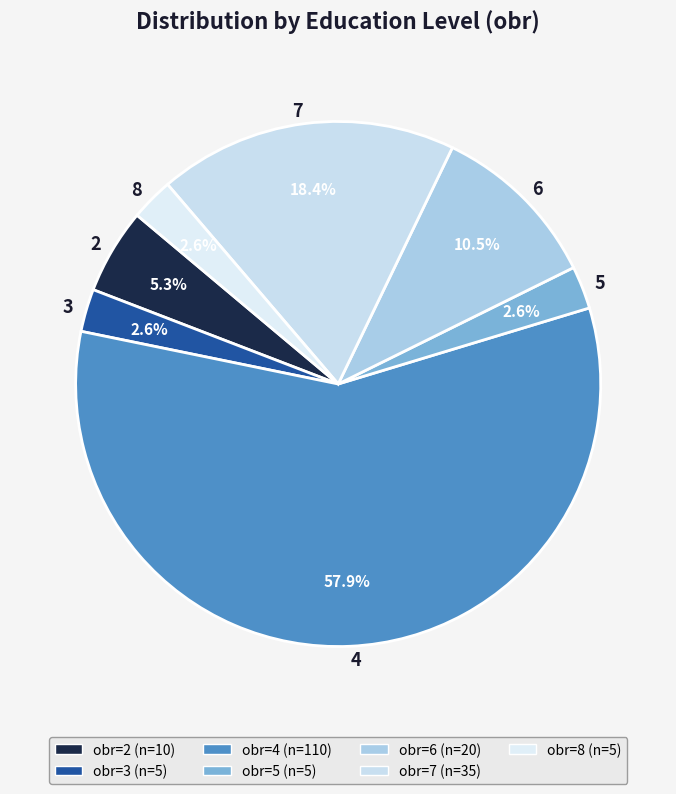

To the nearest percent, what is the difference between the largest and smallest slice percentages?

55%